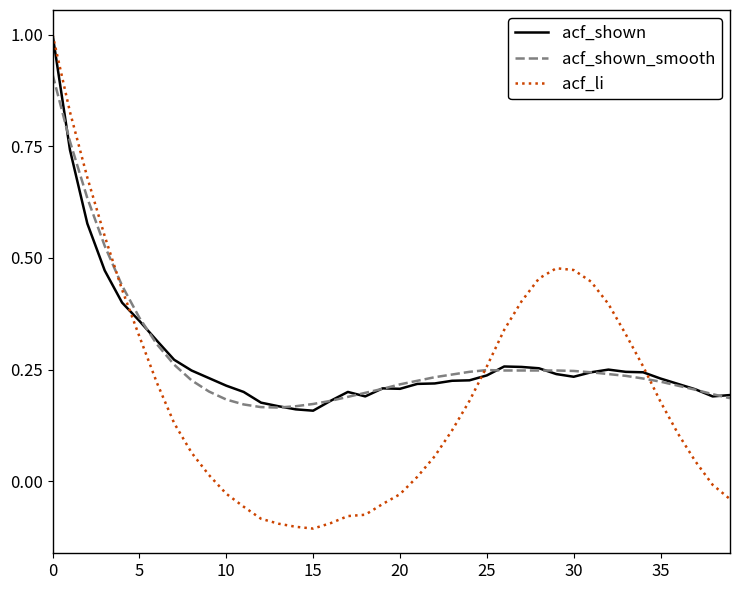

What is the highest value of the acf_li series?

1.0